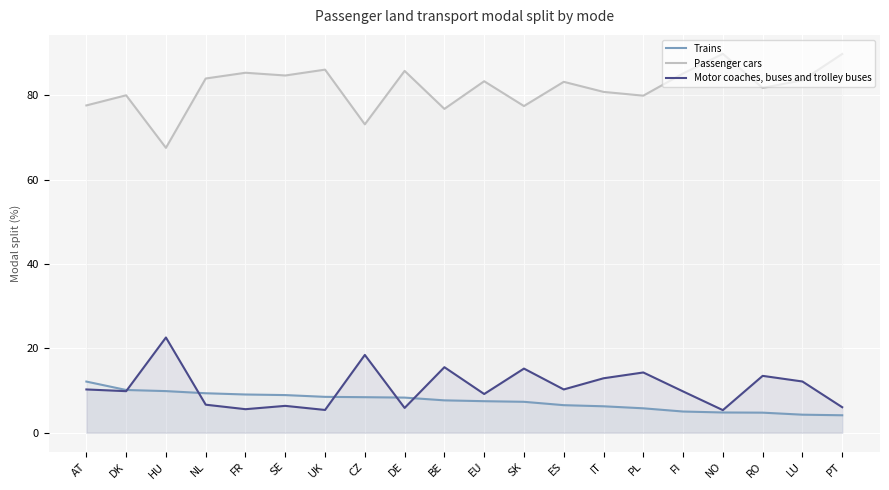

List the labels in order of Passenger cars value, smallest first.

HU, CZ, BE, SK, AT, PL, DK, IT, RO, ES, EU, LU, NL, SE, FI, FR, DE, UK, PT, NO